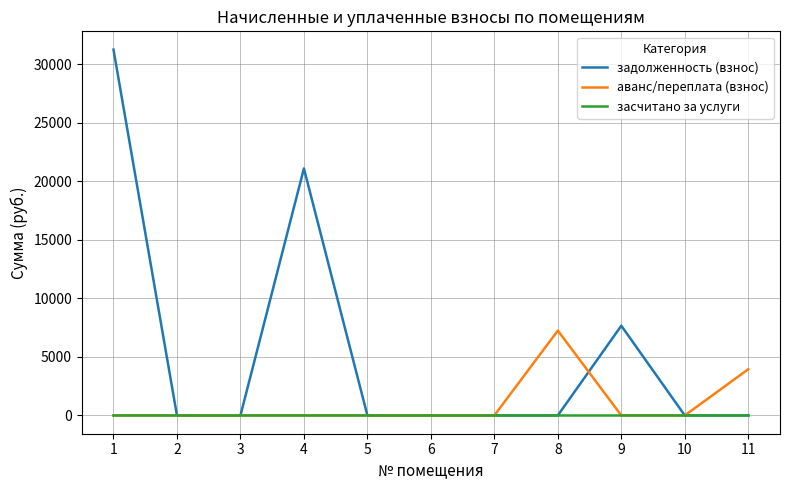

Reading right to left, extract all data points from this chart.

задолженность (взнос): 0.0	0.0	7660.2	0.0	0.0	0.0	0.0	21091.9	0.0	0.0	31240.4
аванс/переплата (взнос): 3945.8	0.0	0.0	7245.3	0.0	0.0	0.0	0.0	0.0	0.0	0.0
засчитано за услуги: 0.0	0.0	0.0	0.0	0.0	0.0	0.0	0.0	0.0	0.0	0.0